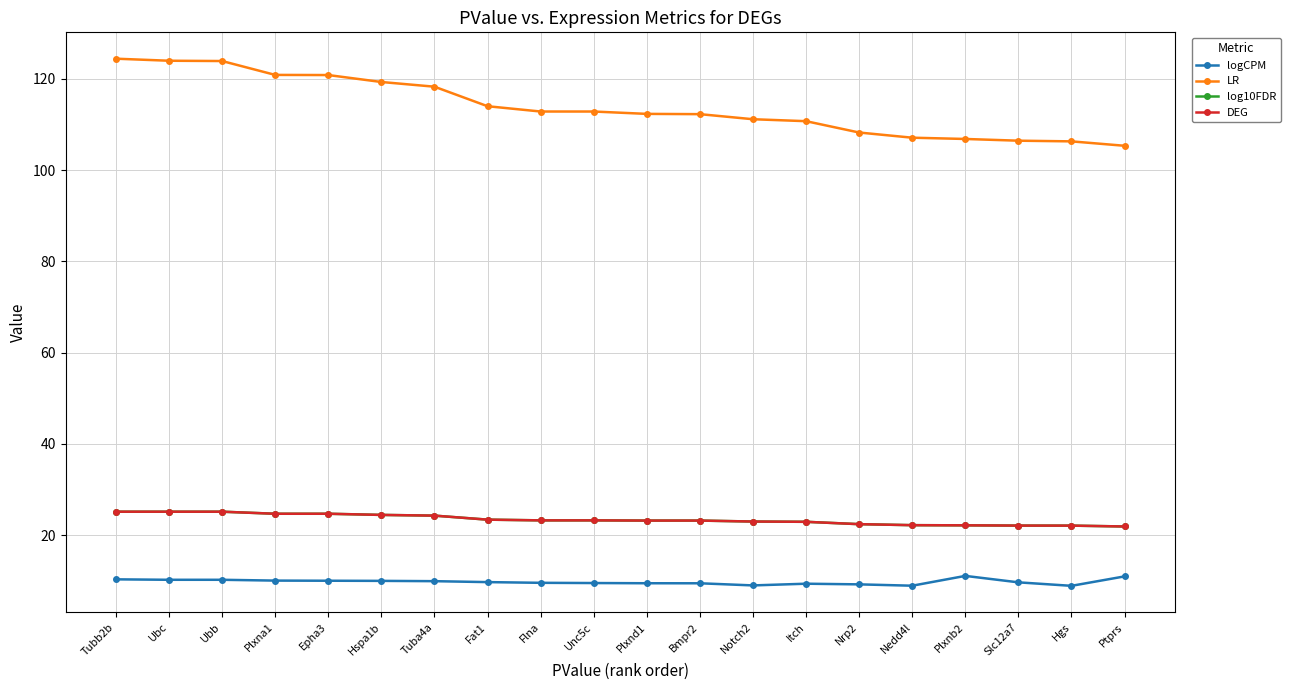

True or false: logCPM and LR intersect in this chart.

False